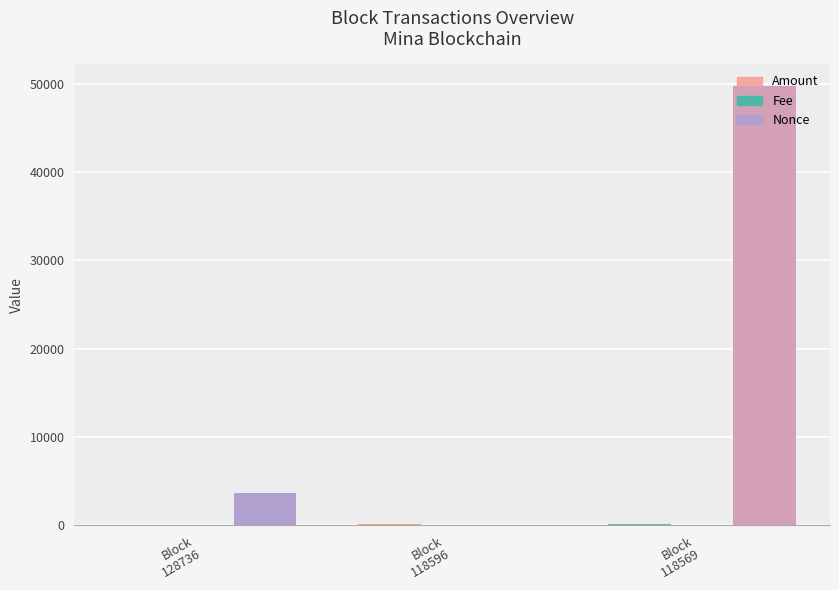

Which series has the largest total across all categories?

Nonce